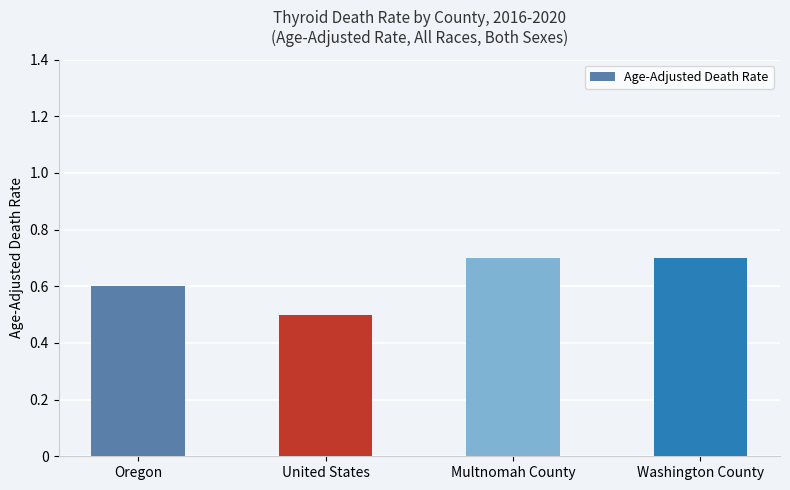

Are the bars horizontal?

No